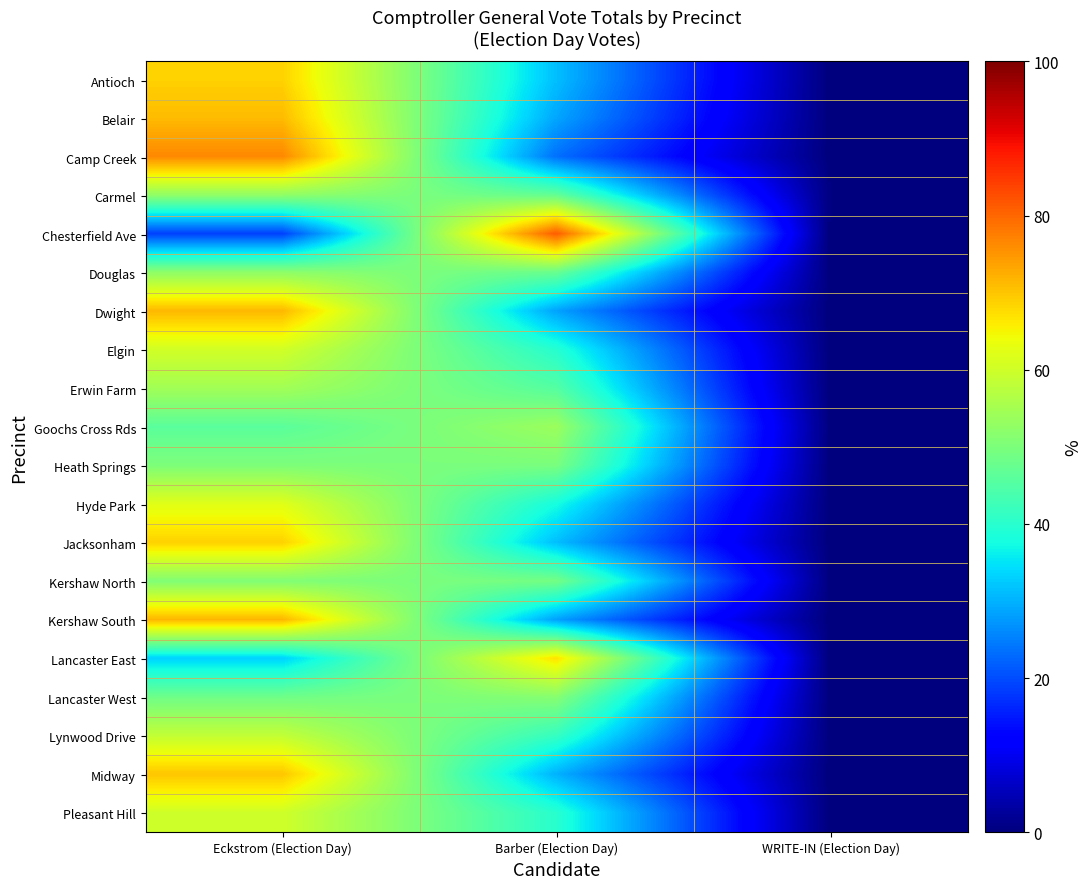

Reading left to right, list all the values displayed in this chart.

Antioch: Eckstrom (Election Day)=68.6	Barber (Election Day)=31.4	WRITE-IN (Election Day)=0.0
Belair: Eckstrom (Election Day)=71.0	Barber (Election Day)=29.0	WRITE-IN (Election Day)=0.0
Camp Creek: Eckstrom (Election Day)=76.4	Barber (Election Day)=23.6	WRITE-IN (Election Day)=0.0
Carmel: Eckstrom (Election Day)=52.5	Barber (Election Day)=47.1	WRITE-IN (Election Day)=0.4
Chesterfield Ave: Eckstrom (Election Day)=18.8	Barber (Election Day)=81.2	WRITE-IN (Election Day)=0.0
Douglas: Eckstrom (Election Day)=52.2	Barber (Election Day)=47.8	WRITE-IN (Election Day)=0.0
Dwight: Eckstrom (Election Day)=71.4	Barber (Election Day)=28.6	WRITE-IN (Election Day)=0.0
Elgin: Eckstrom (Election Day)=60.4	Barber (Election Day)=39.6	WRITE-IN (Election Day)=0.0
Erwin Farm: Eckstrom (Election Day)=54.7	Barber (Election Day)=45.3	WRITE-IN (Election Day)=0.0
Goochs Cross Rds: Eckstrom (Election Day)=46.0	Barber (Election Day)=53.8	WRITE-IN (Election Day)=0.2
Heath Springs: Eckstrom (Election Day)=50.3	Barber (Election Day)=49.7	WRITE-IN (Election Day)=0.0
Hyde Park: Eckstrom (Election Day)=62.2	Barber (Election Day)=37.8	WRITE-IN (Election Day)=0.0
Jacksonham: Eckstrom (Election Day)=68.7	Barber (Election Day)=31.3	WRITE-IN (Election Day)=0.0
Kershaw North: Eckstrom (Election Day)=50.7	Barber (Election Day)=49.1	WRITE-IN (Election Day)=0.1
Kershaw South: Eckstrom (Election Day)=71.6	Barber (Election Day)=28.4	WRITE-IN (Election Day)=0.0
Lancaster East: Eckstrom (Election Day)=33.1	Barber (Election Day)=66.9	WRITE-IN (Election Day)=0.0
Lancaster West: Eckstrom (Election Day)=48.5	Barber (Election Day)=51.5	WRITE-IN (Election Day)=0.0
Lynwood Drive: Eckstrom (Election Day)=58.5	Barber (Election Day)=41.5	WRITE-IN (Election Day)=0.0
Midway: Eckstrom (Election Day)=69.9	Barber (Election Day)=30.1	WRITE-IN (Election Day)=0.0
Pleasant Hill: Eckstrom (Election Day)=60.1	Barber (Election Day)=39.9	WRITE-IN (Election Day)=0.0